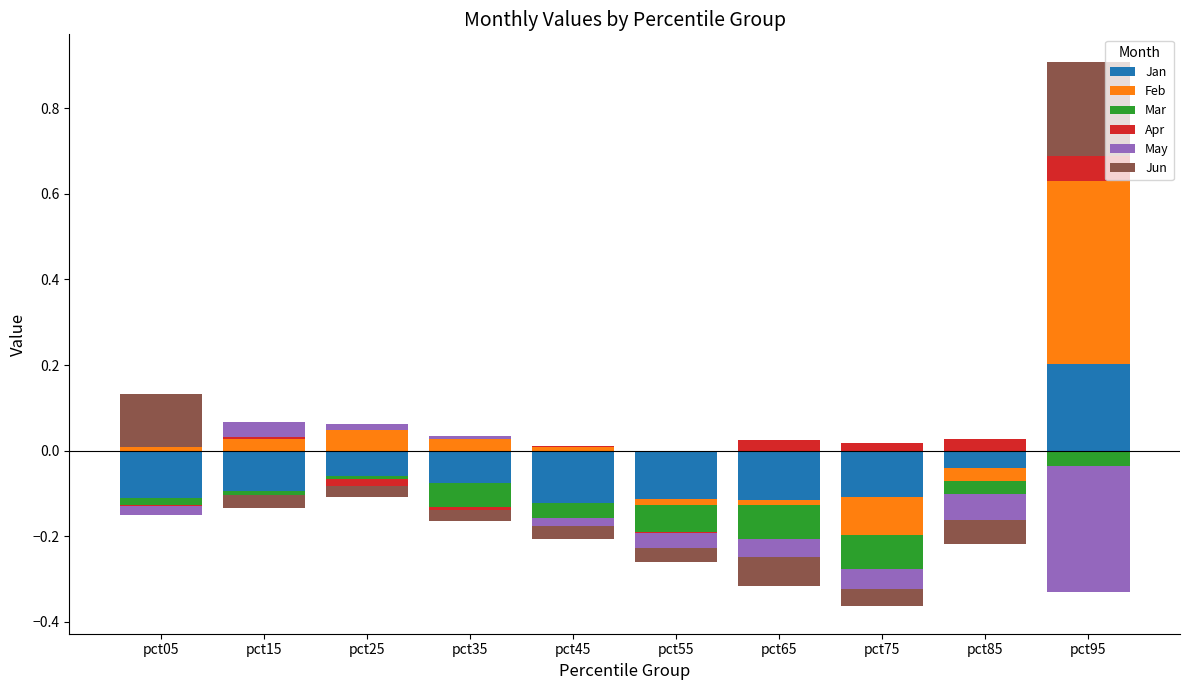

The May series shows 0.0 at pct45. True or false?

False